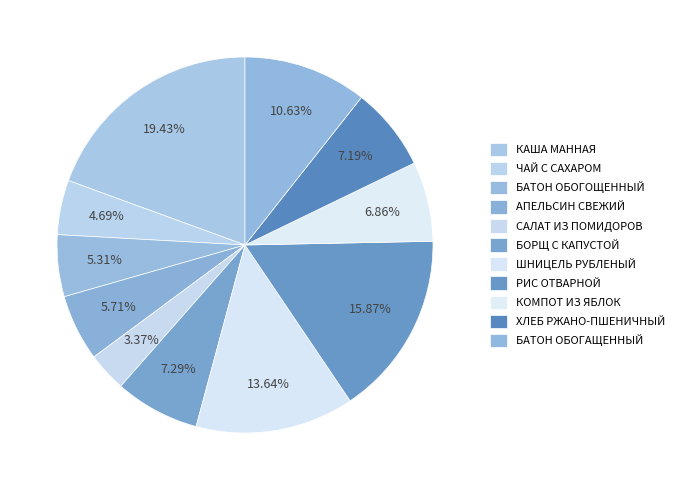

Between БАТОН ОБОГАЩЕННЫЙ and АПЕЛЬСИН СВЕЖИЙ, which is larger?

БАТОН ОБОГАЩЕННЫЙ